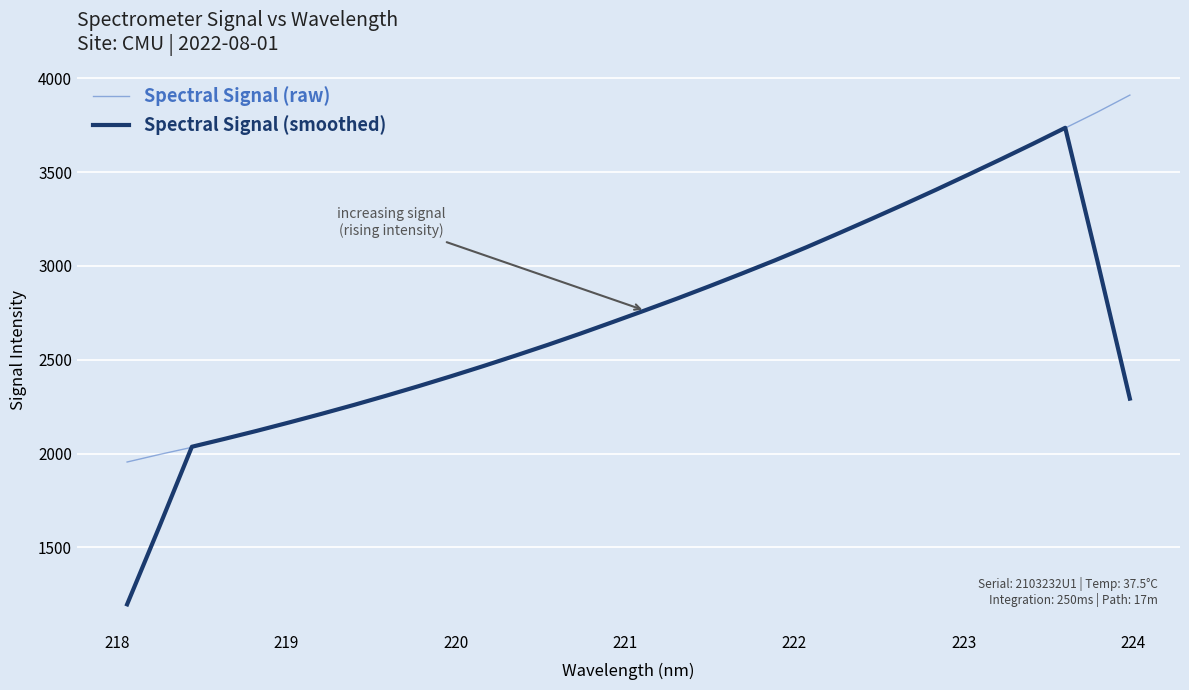

Which series has the widest spread of values?

Spectral Signal (smoothed)